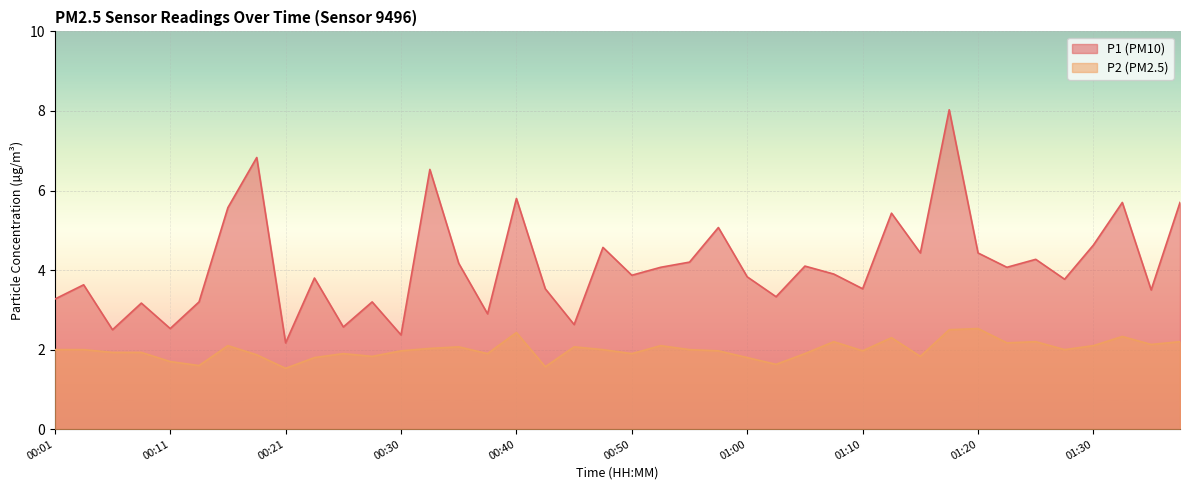

How many values in the P2 series are below 2?

19